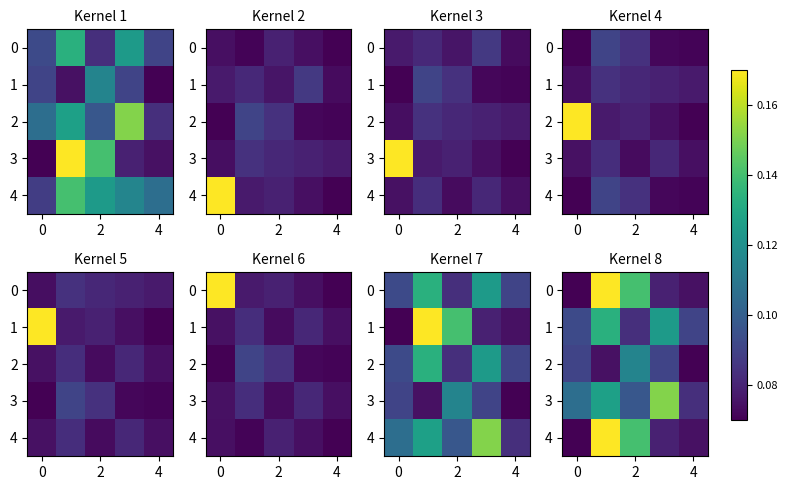

What is the average value of the 4 series?

0.1